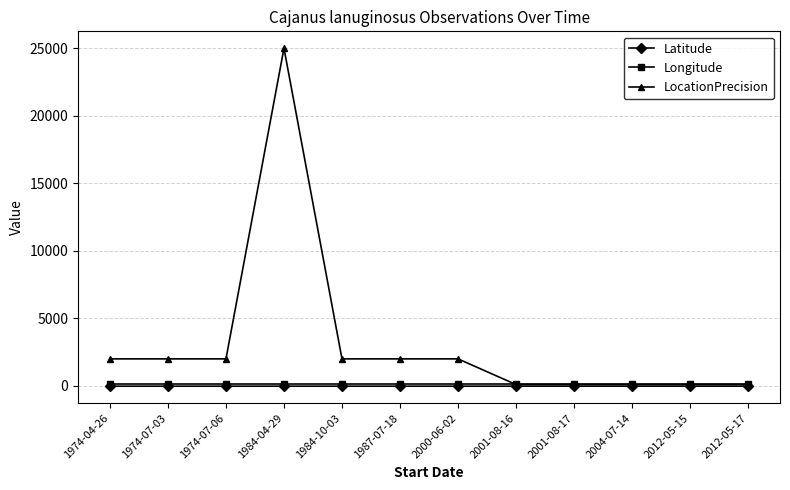

Between 1974-07-03 and 2001-08-16, which series saw the biggest shift?

LocationPrecision